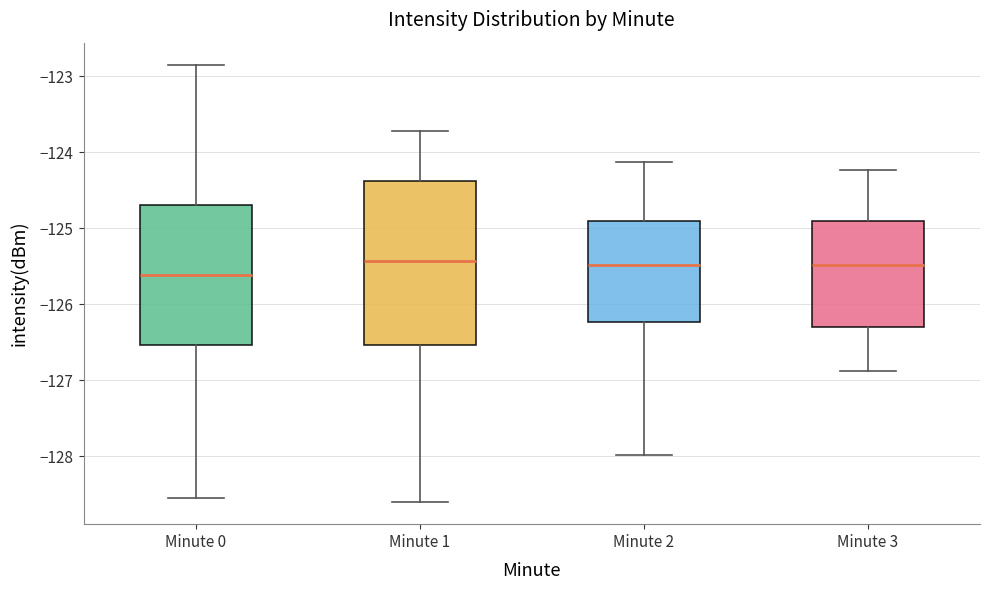

Where does the lower whisker of the box for Minute 1 end on the y-axis? The values are not printed on the chart, so give them approximately, as read against the axis.

-128.6